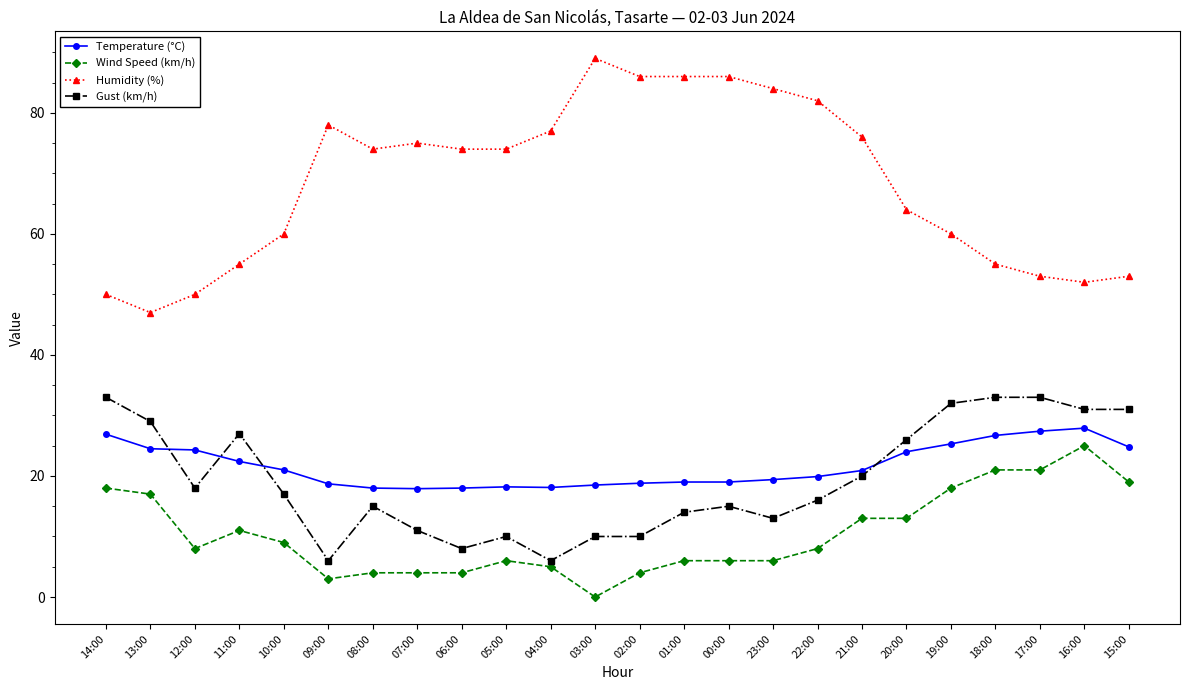

List the series in order of their peak value, lowest first.

Wind Speed (km/h), Temperature (°C), Gust (km/h), Humidity (%)